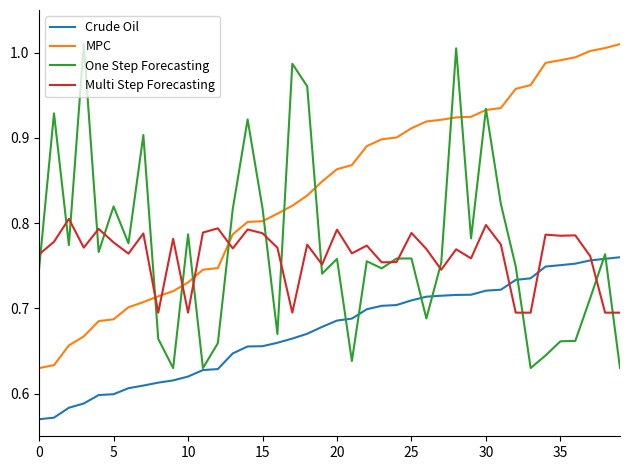

What are all the series names shown in the legend?

Crude Oil, MPC, One Step Forecasting, Multi Step Forecasting